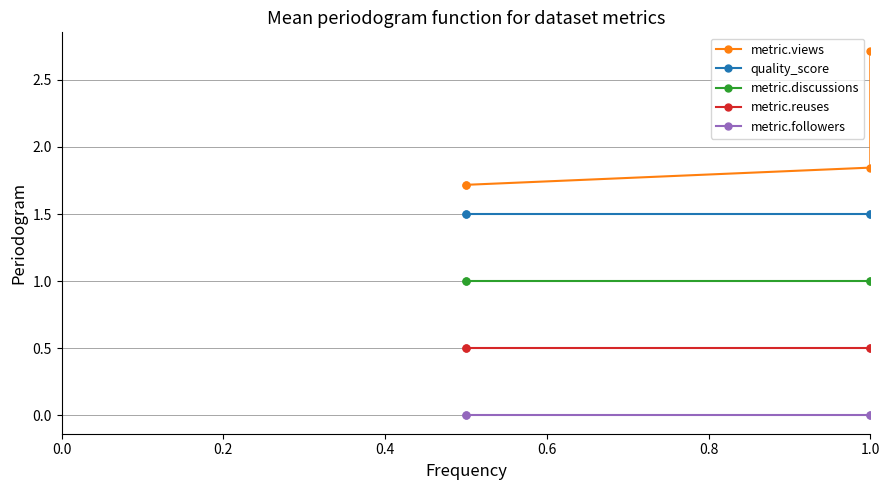

Rank the series by their average value, from highest to lowest.

metric.views, quality_score, metric.discussions, metric.reuses, metric.followers